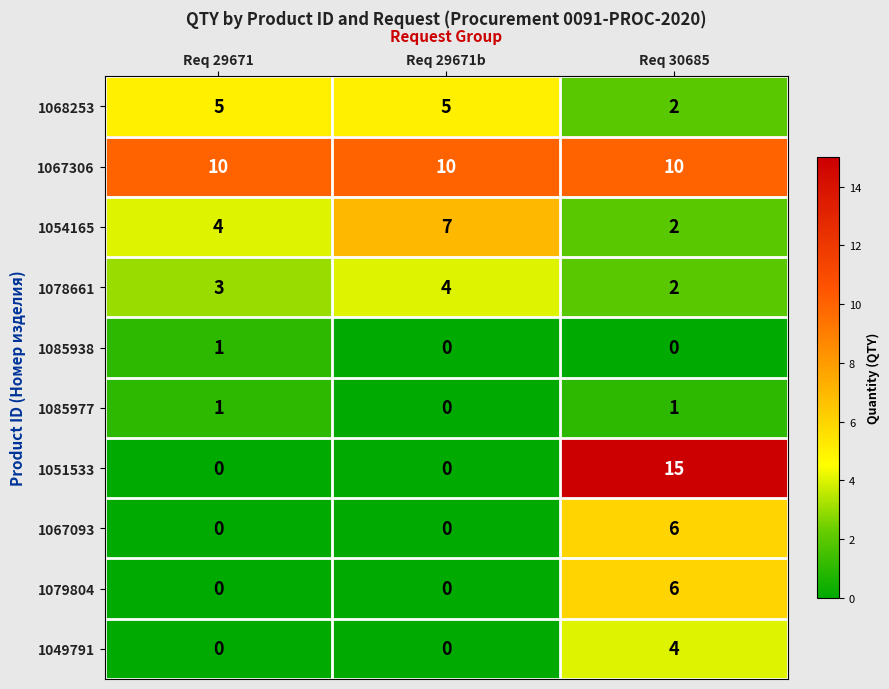

Which series has the largest total across all categories?

1067306